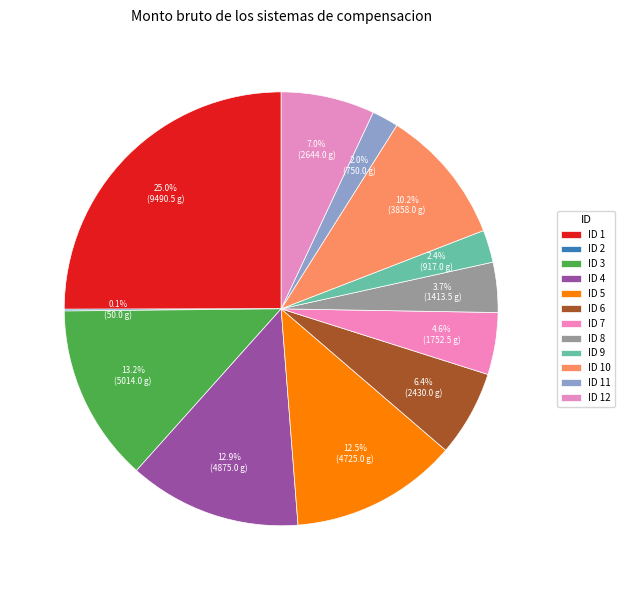

True or false: ID 7 accounts for 11% of the total.

False